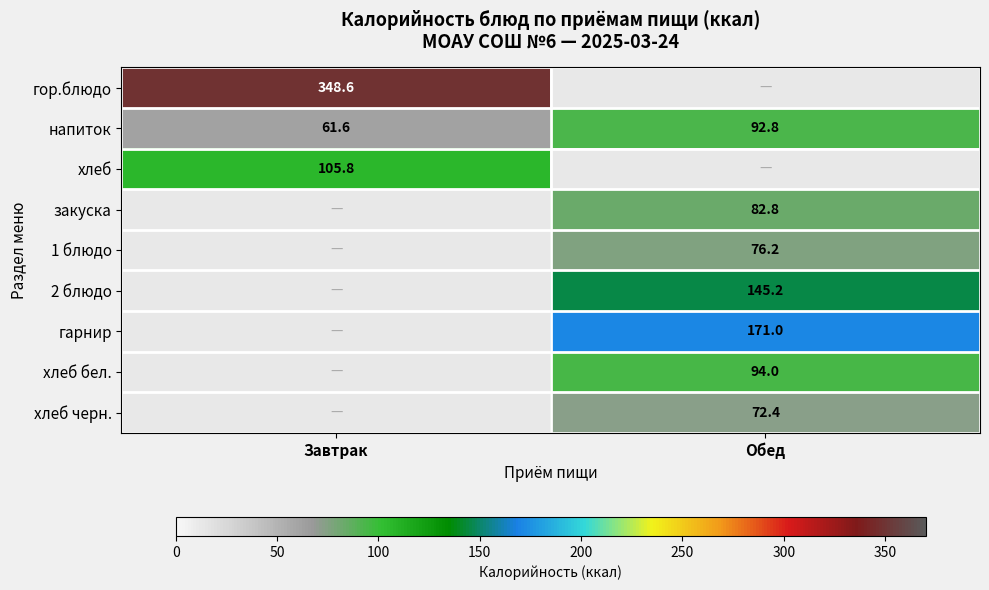

At how many categories does at least one series exceed 313?

1